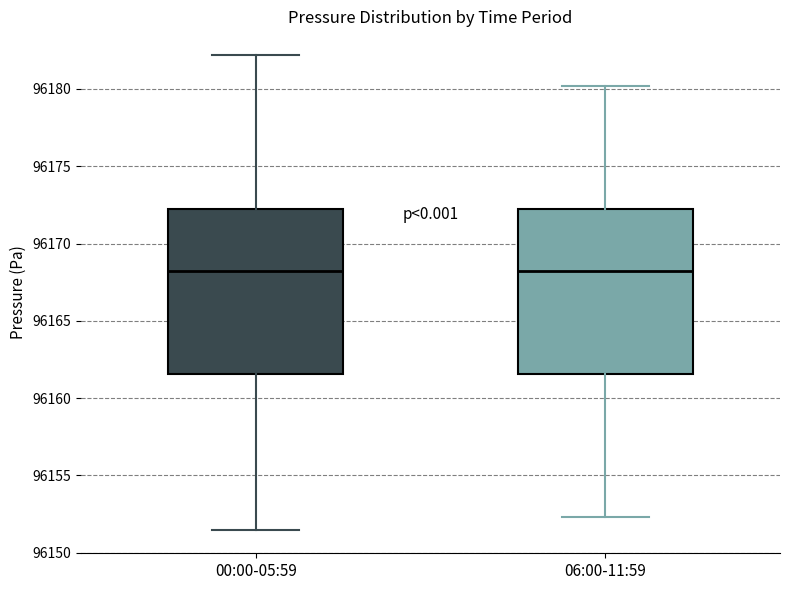

Reading left to right, transcribe this box plot: for each box, give where its median line is, the range the box spans, and where its two whiskers end, as read against the y-axis. The values are not printed on the chart, so give them approximately, as read against the axis.

00:00-05:59: median 96168.0, box 96161.5 to 96172.5, whiskers 96151.5 to 96182.0
06:00-11:59: median 96168.0, box 96161.5 to 96172.5, whiskers 96152.5 to 96180.0